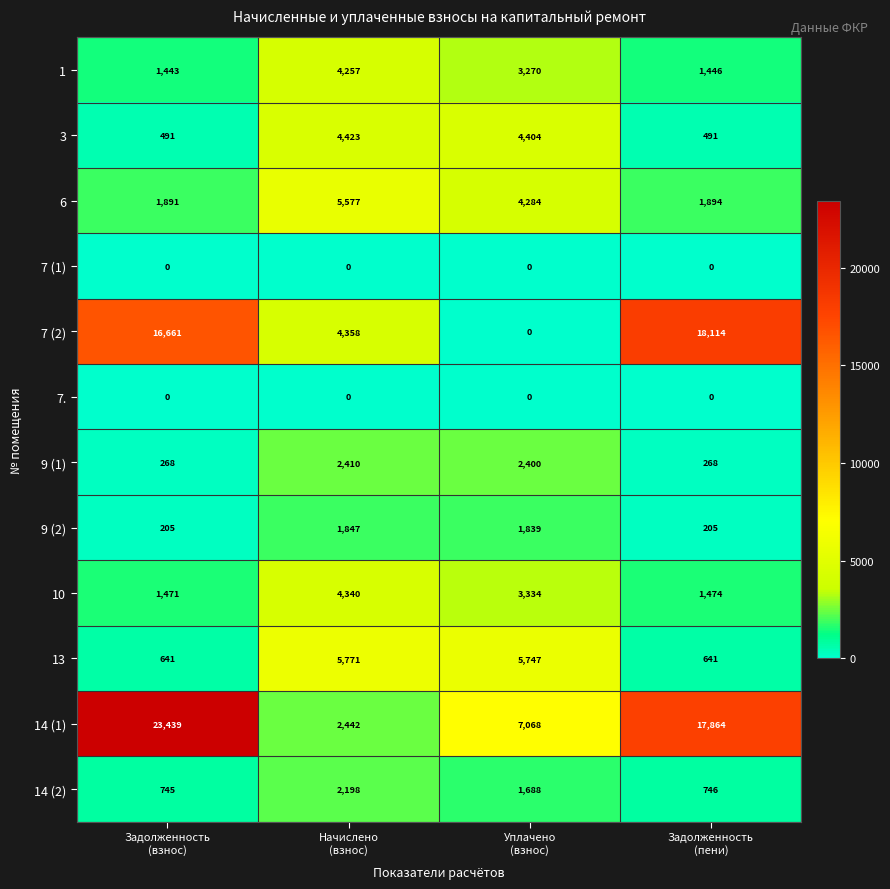

Which series has the largest total across all categories?

14 (1)